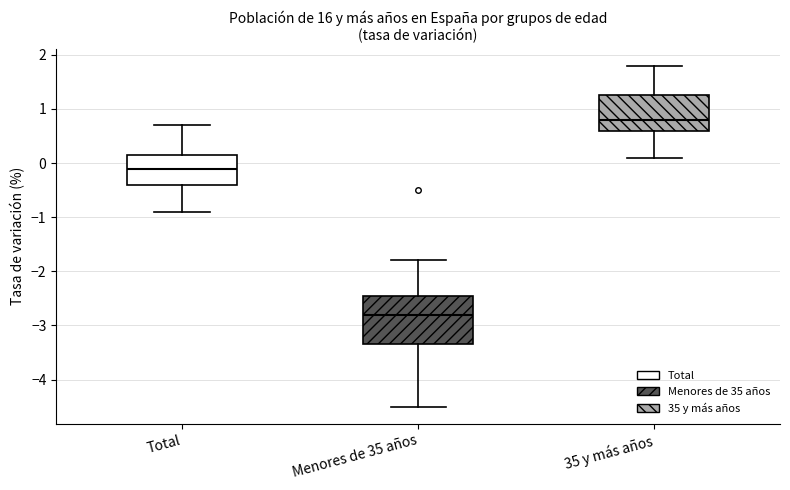

Where does the upper whisker of the box for Menores de 35 años end on the y-axis? The values are not printed on the chart, so give them approximately, as read against the axis.

-1.8